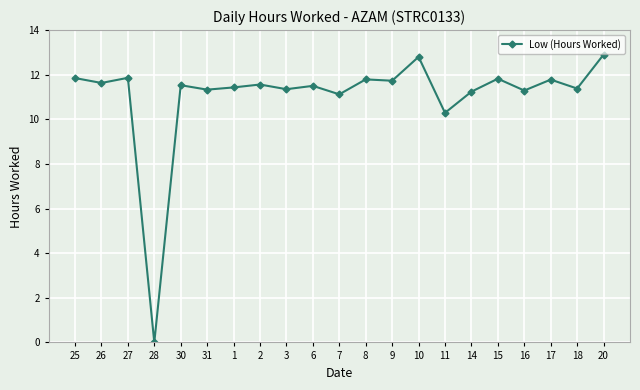

True or false: the data has more than 0 interior local peaks.

True